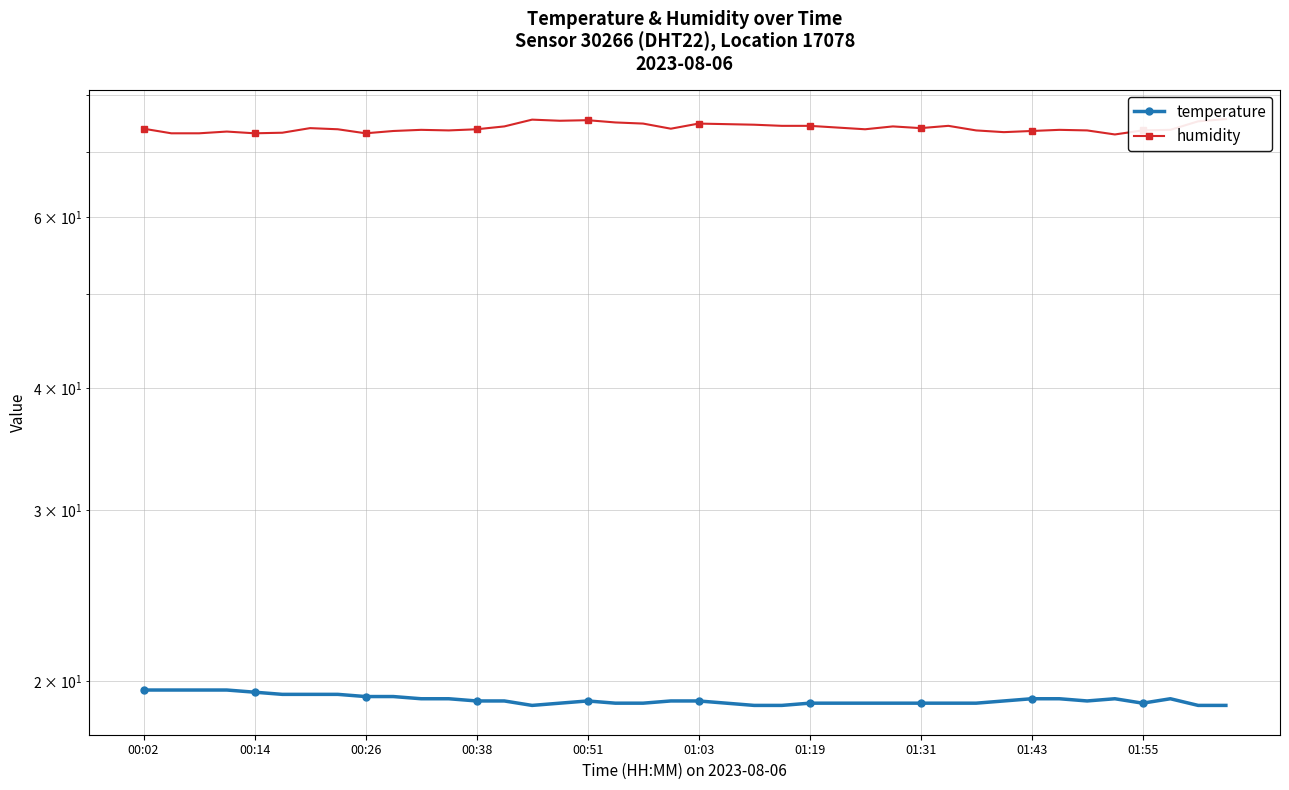

List the series in order of their peak value, lowest first.

temperature, humidity